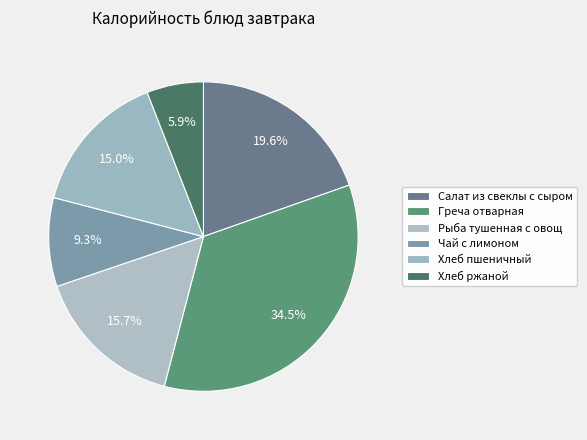

Do Салат из свеклы с сыром and Хлеб пшеничный together represent more than half of the pie?

No